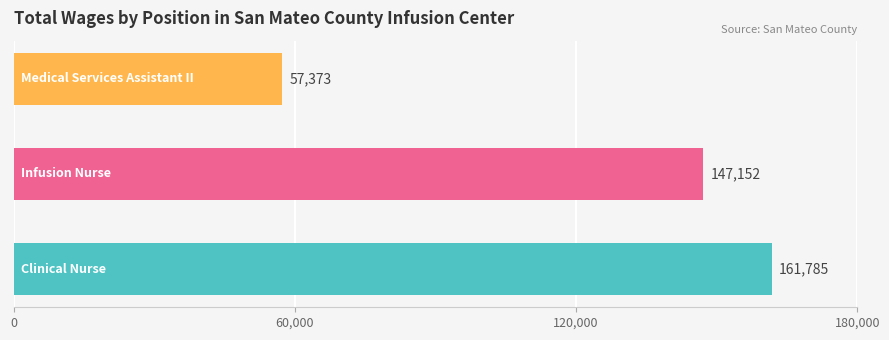

What is the average value?

122103